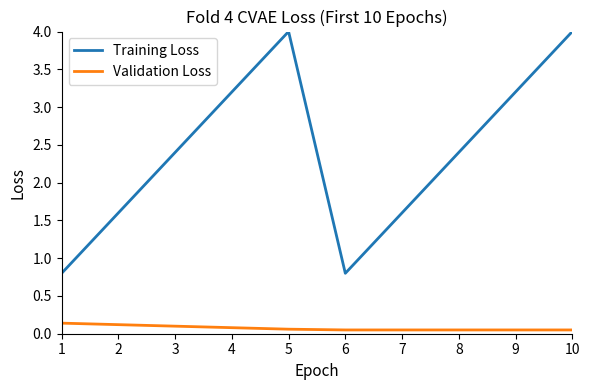

Rank the series at 6 from lowest to highest value.

Validation Loss, Training Loss